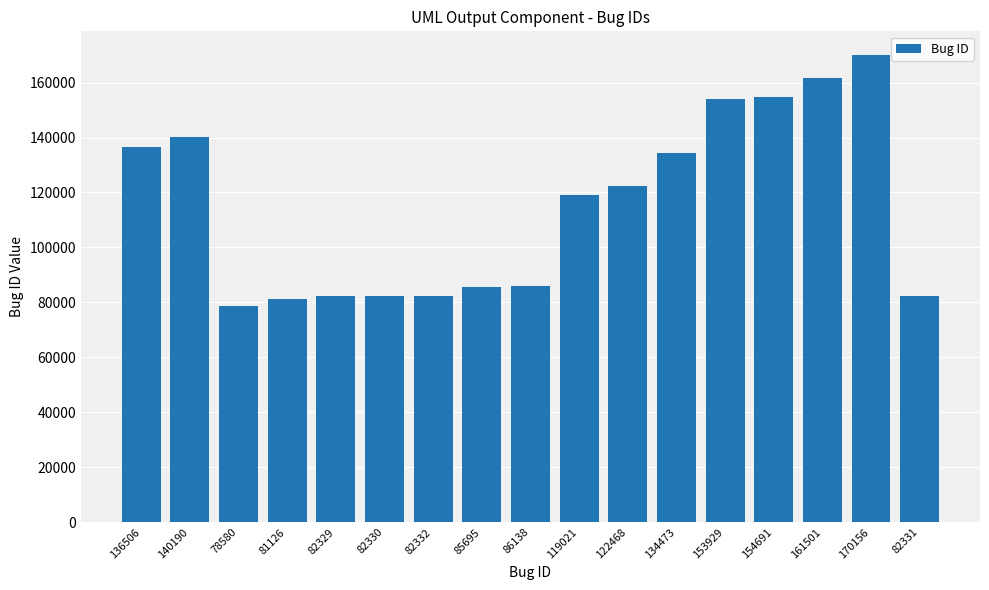

What position from the left is 140190?

2